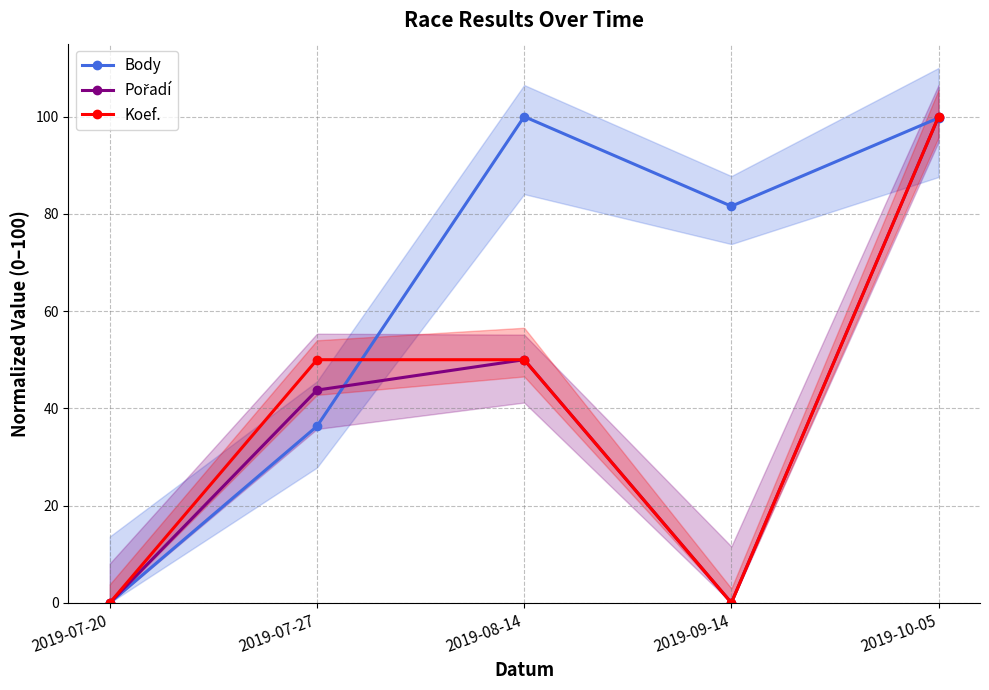

Rank the categories by Pořadí value from highest to lowest.

2019-10-05, 2019-08-14, 2019-07-27, 2019-07-20, 2019-09-14